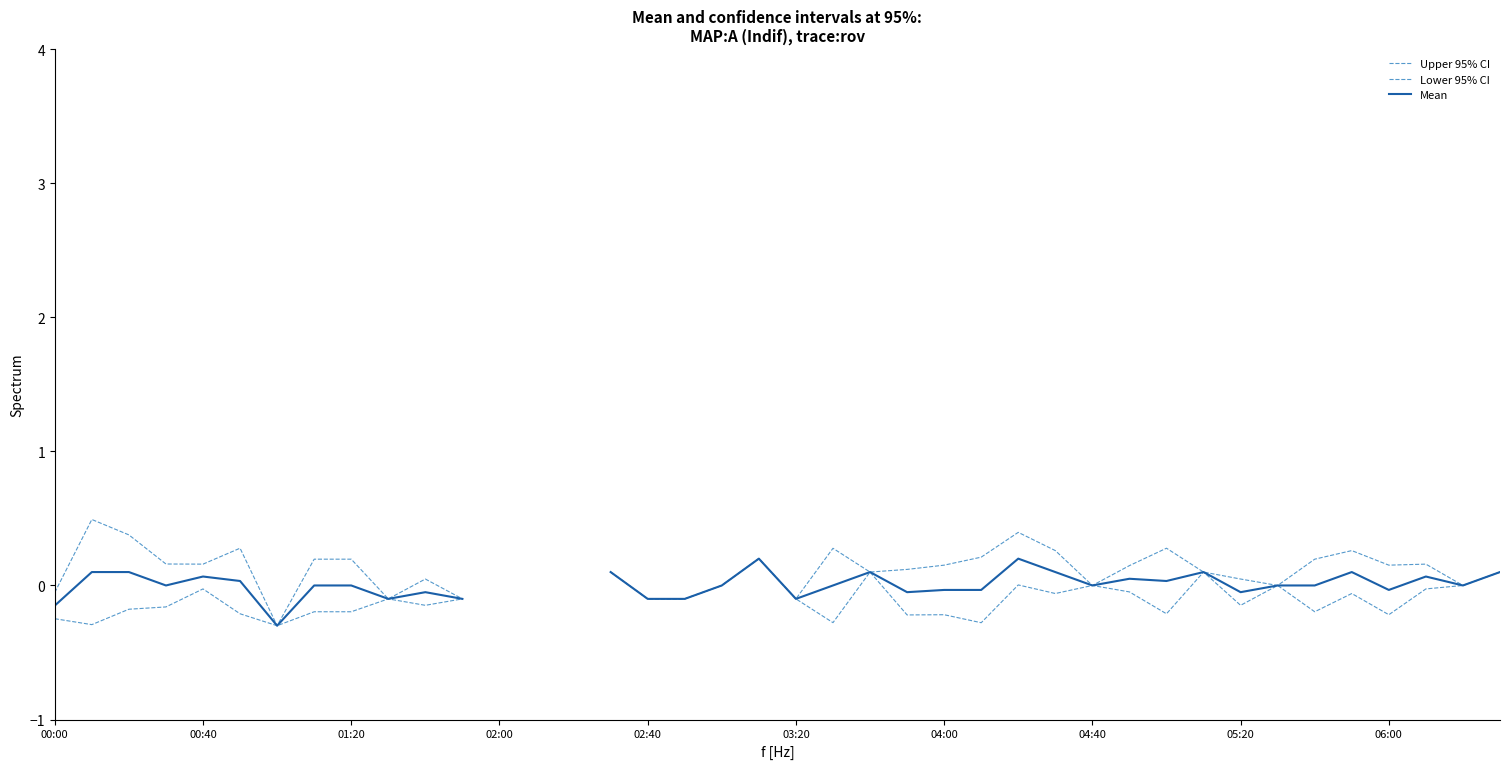

How many categories are shown in the chart?

40